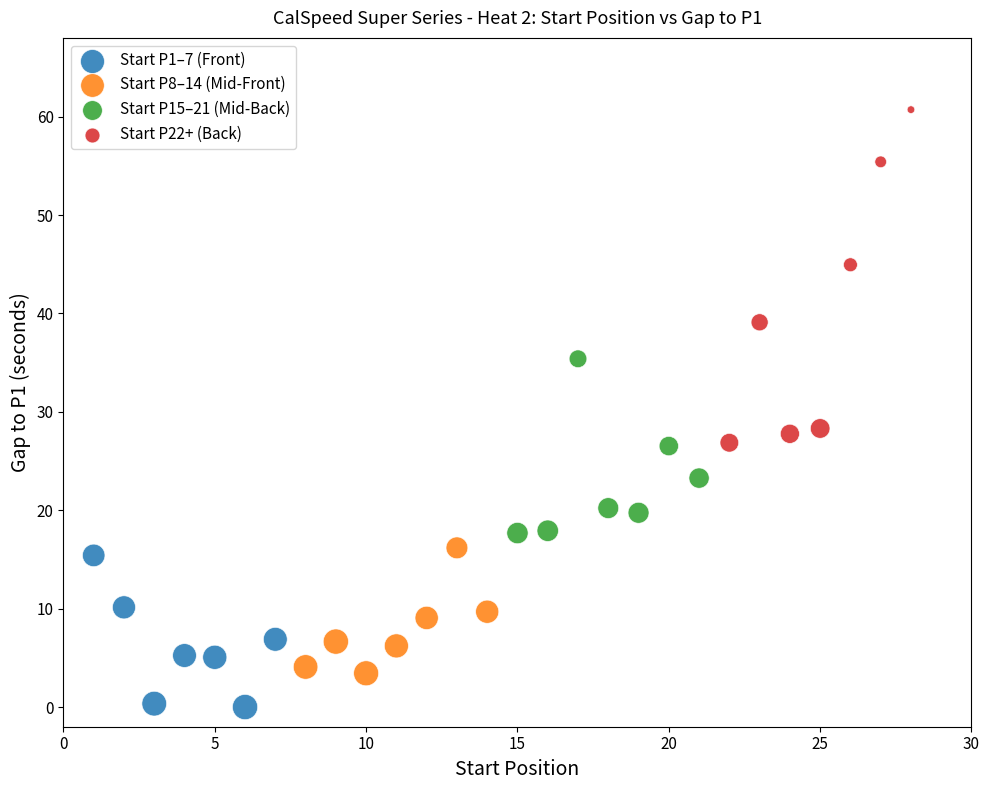

Which series reaches the minimum Y coordinate?

Start P1–7 (Front)